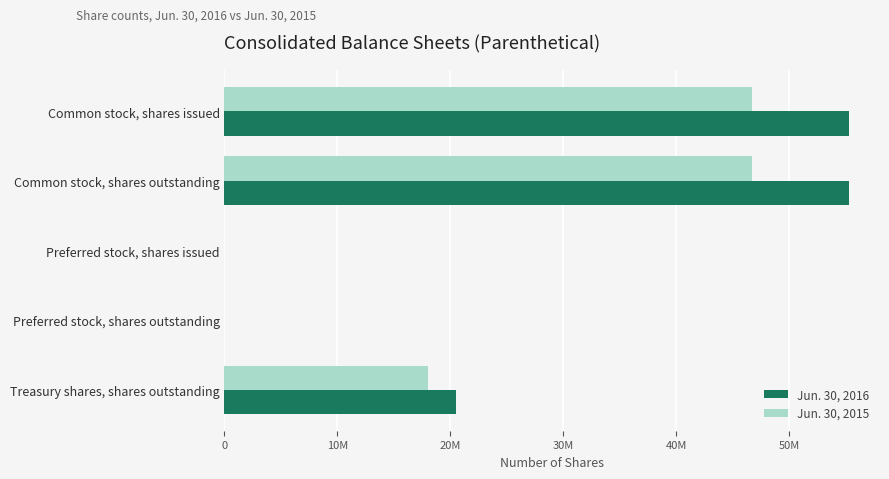

What are all the series names shown in the legend?

Jun. 30, 2016, Jun. 30, 2015